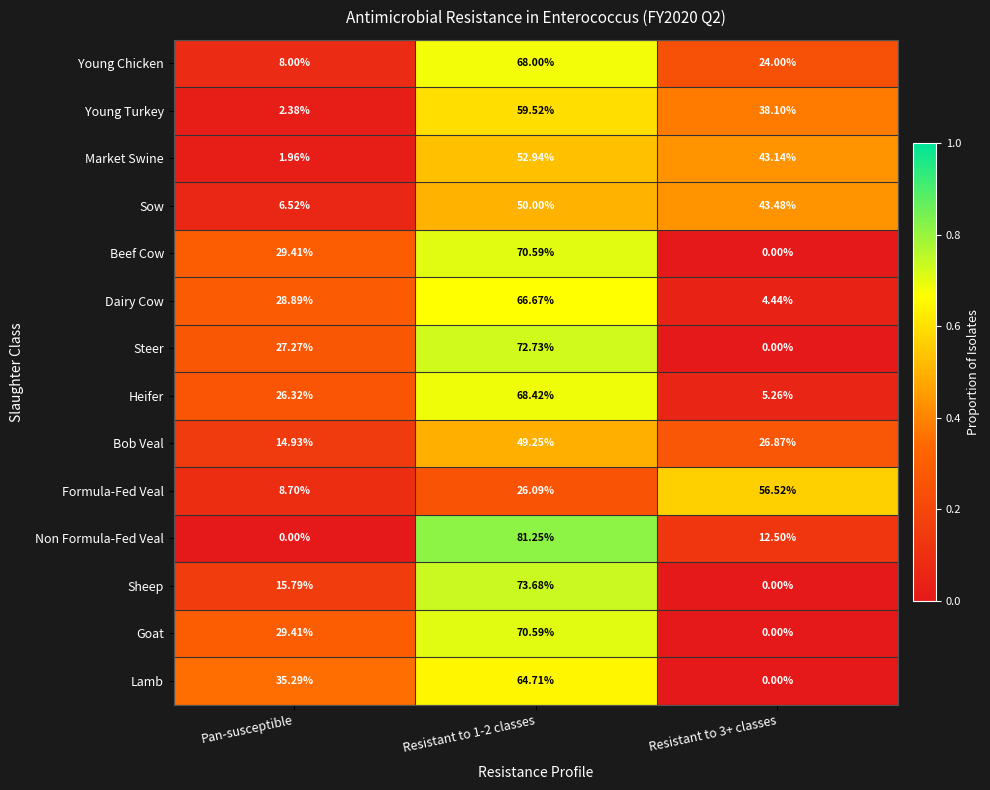

At which label does Sow reach its minimum?

Pan-susceptible